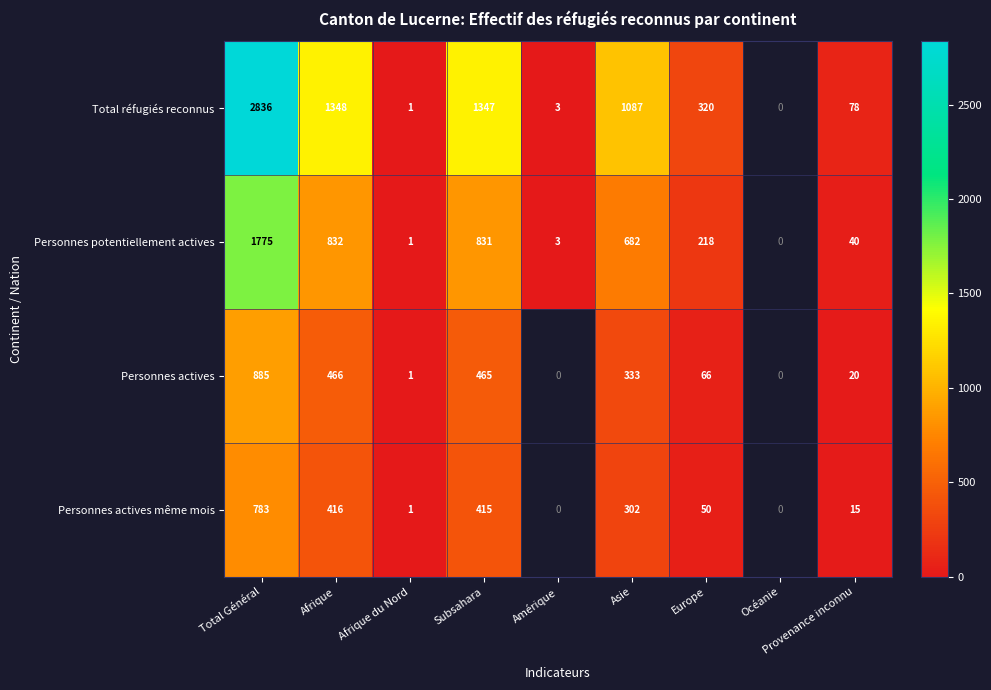

Which category has the lowest value across all series?

Afrique du Nord